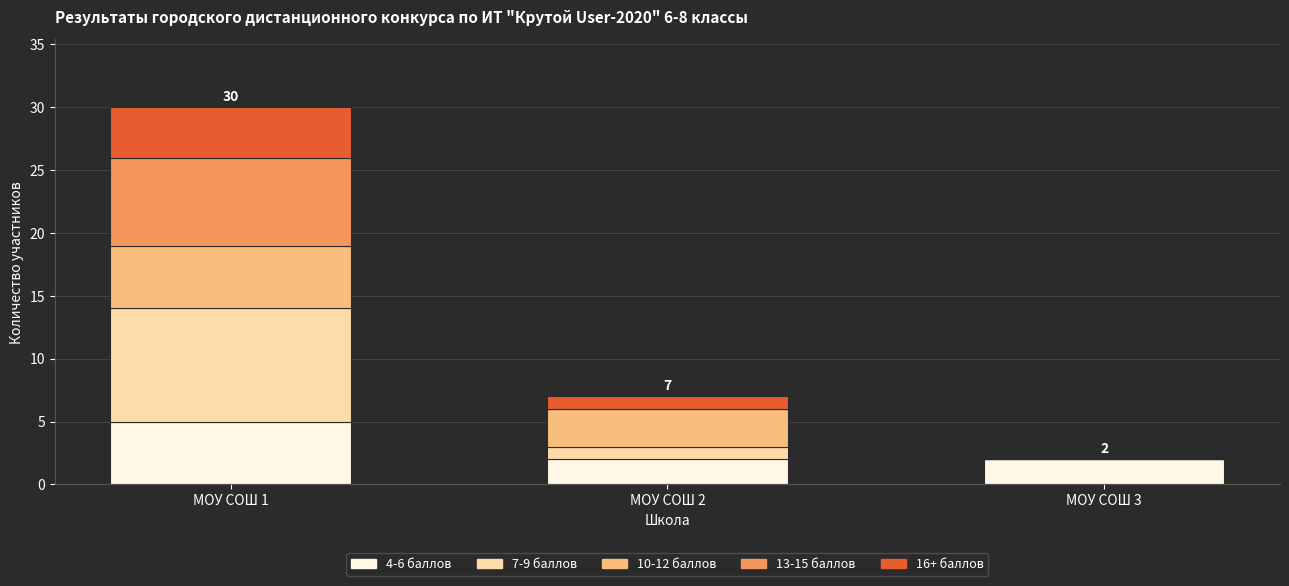

At which category is the sum across all series the highest?

МОУ СОШ 1